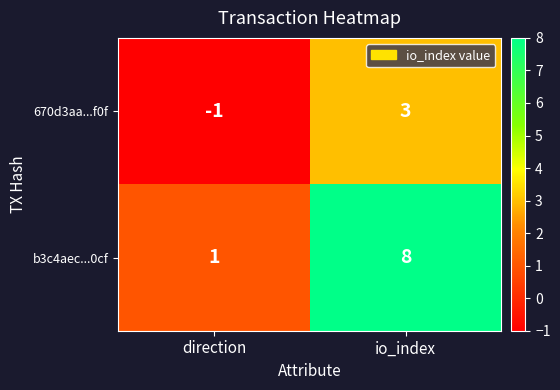

Reading left to right, what are all the values shown in this chart?

670d3aa...f0f: -1	3
b3c4aec...0cf: 1	8